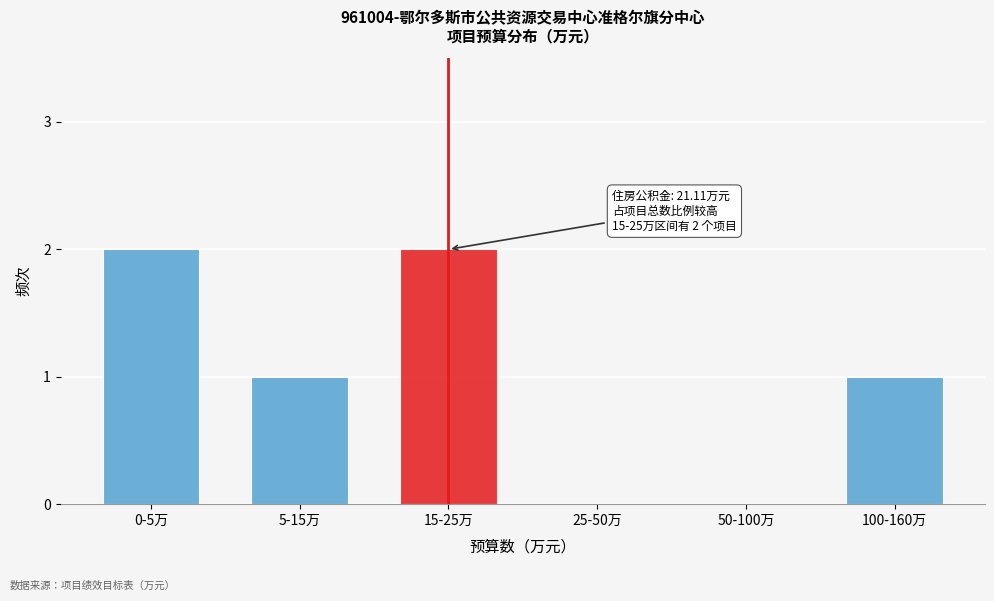

Reading left to right, extract all data points from this chart.

0-5万=2	5-15万=1	15-25万=2	25-50万=0	50-100万=0	100-160万=1